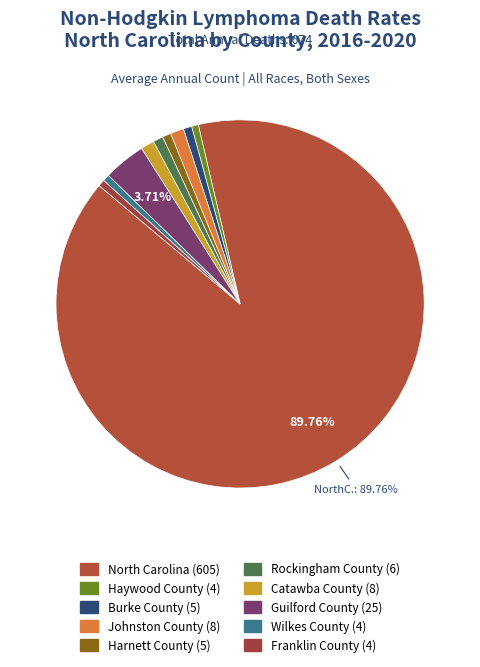

To the nearest percent, what portion does North Carolina represent?

90%